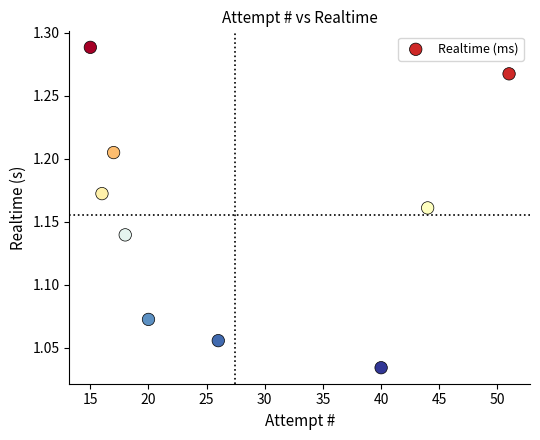

What is the range of Y values (max minus min)?

0.3